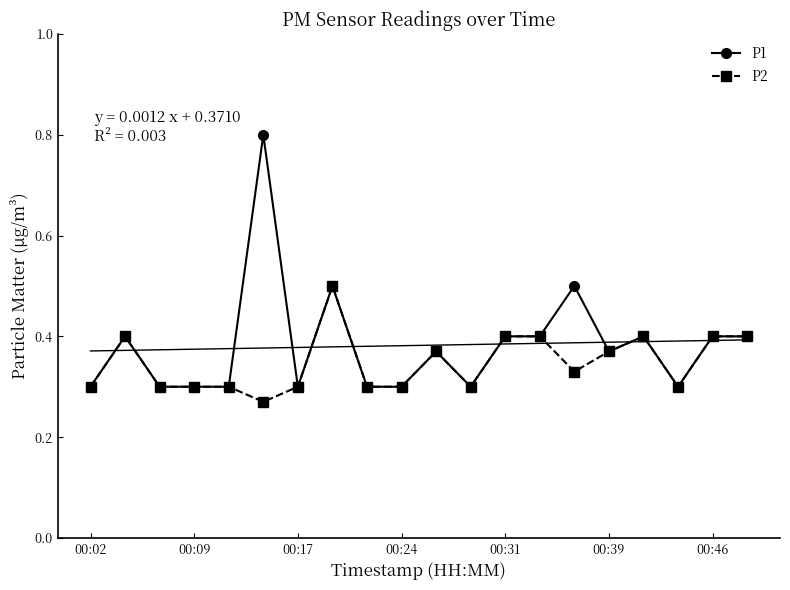

What is the value of the P2 point at the 19th from the left?

0.4